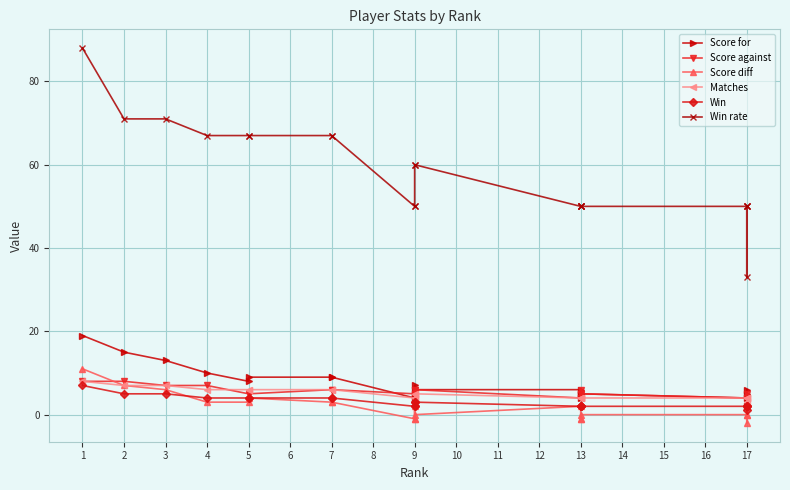

Which has a higher value, 17 or 12?

12